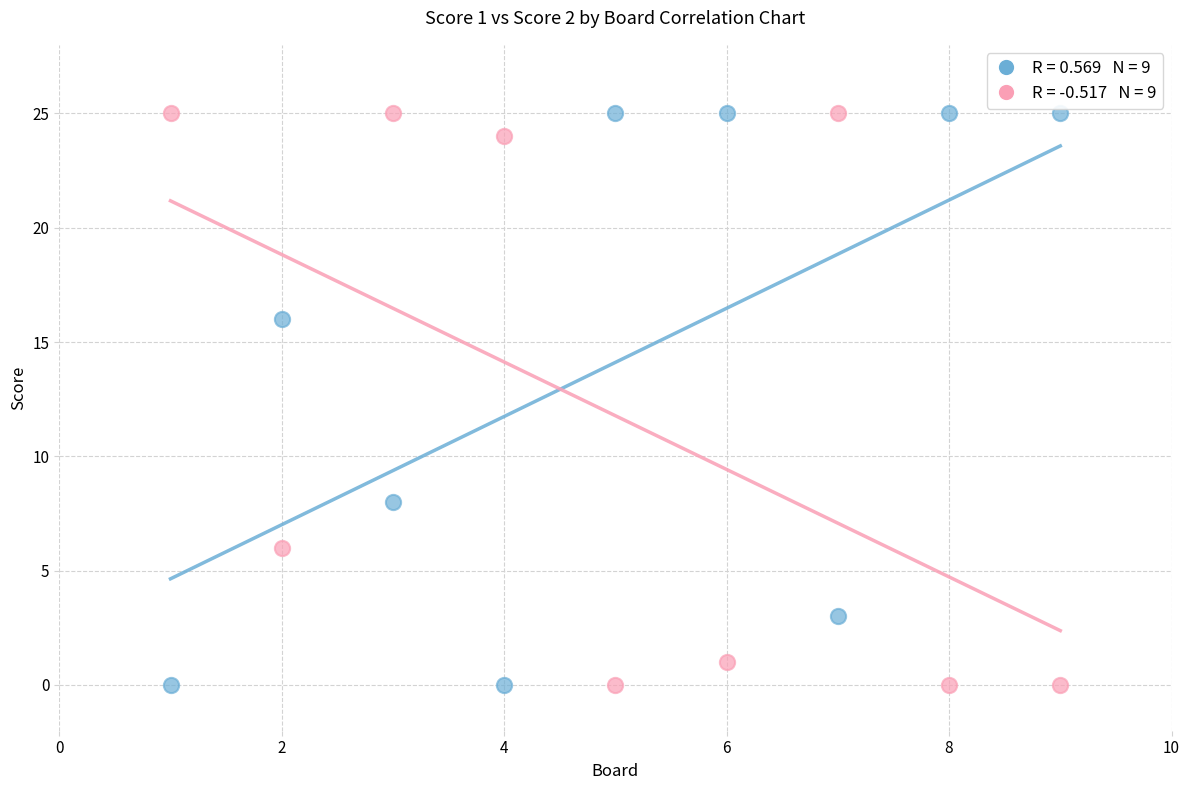

Across all data points, what is the range of Y values (max minus min)?

25